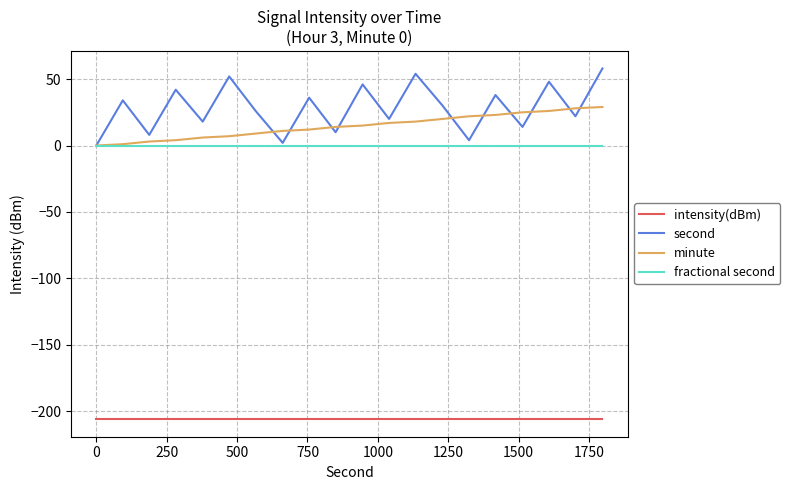

Which series has the largest total across all categories?

second